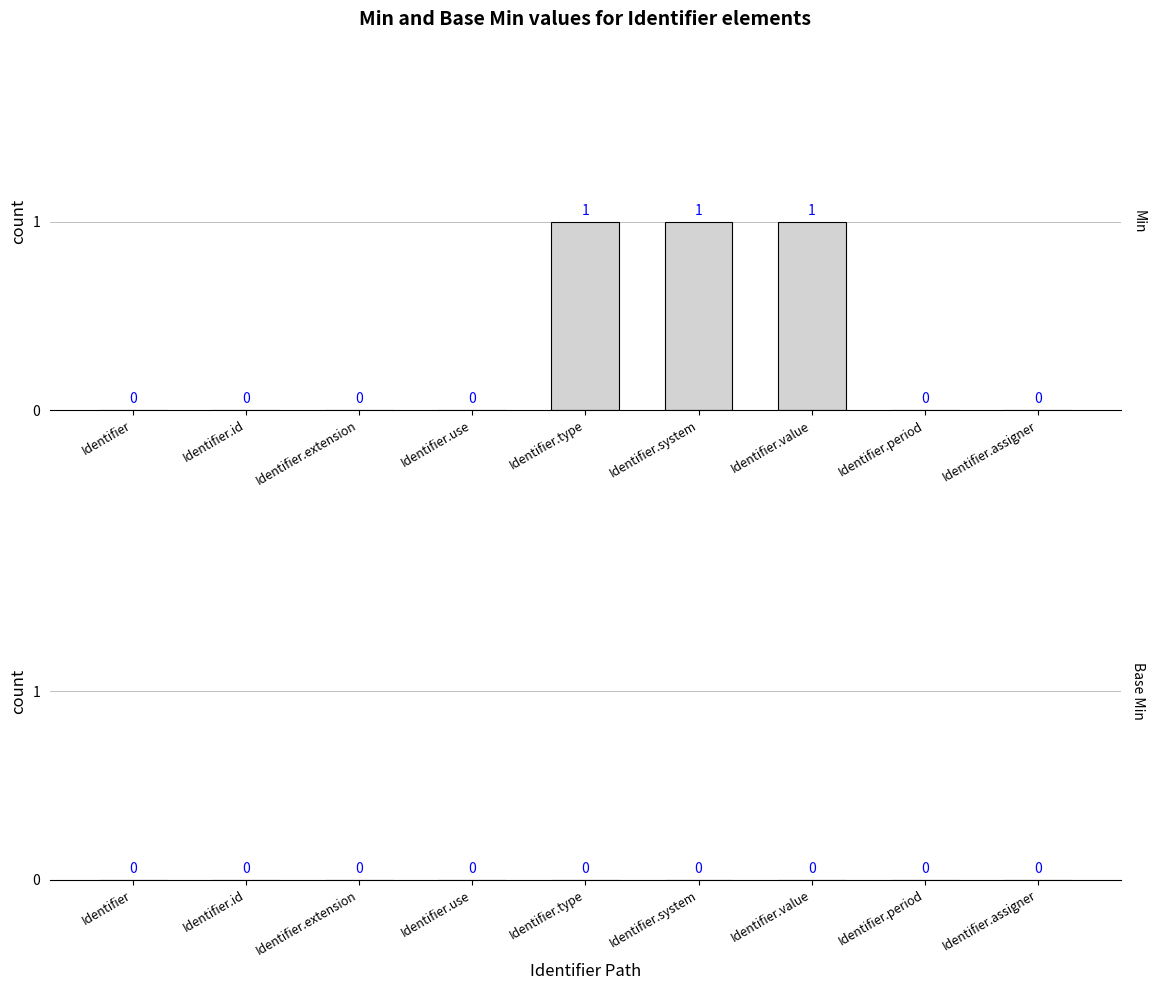

Reading left to right, list all the values displayed in this chart.

Identifier=0	Identifier.id=0	Identifier.extension=0	Identifier.use=0	Identifier.type=1	Identifier.system=1	Identifier.value=1	Identifier.period=0	Identifier.assigner=0